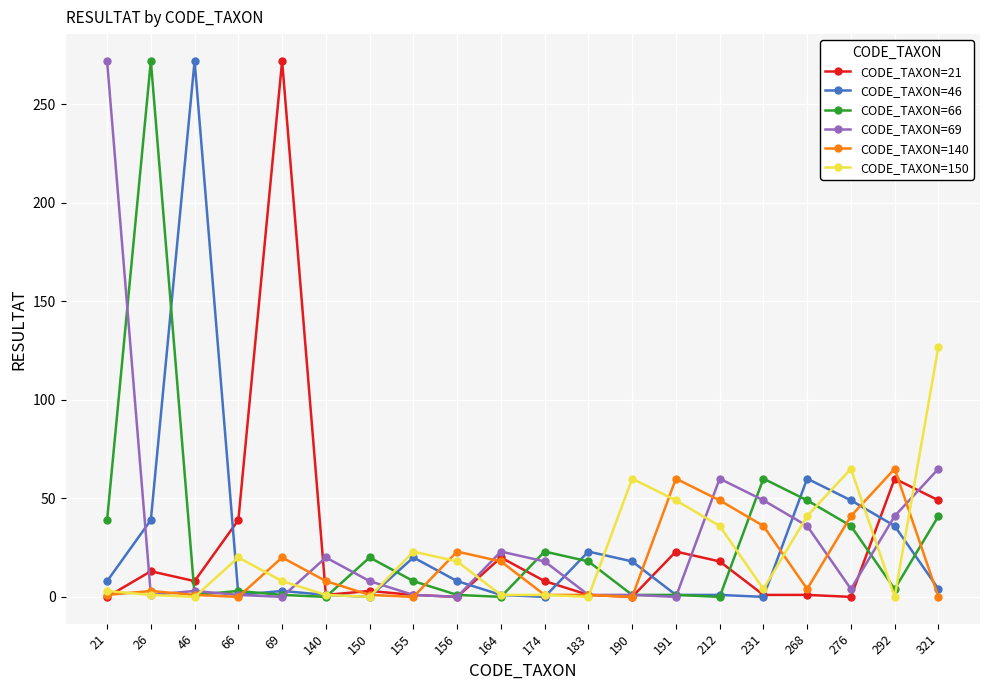

Does the chart have visible grid lines?

Yes